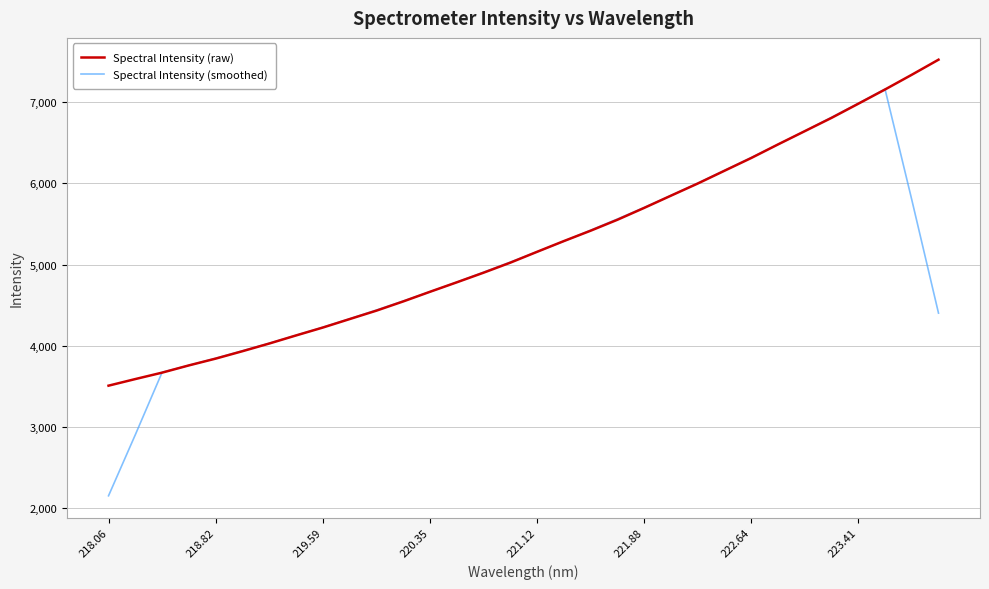

What is the average value of the Spectral Intensity (smoothed) series?

5035.2